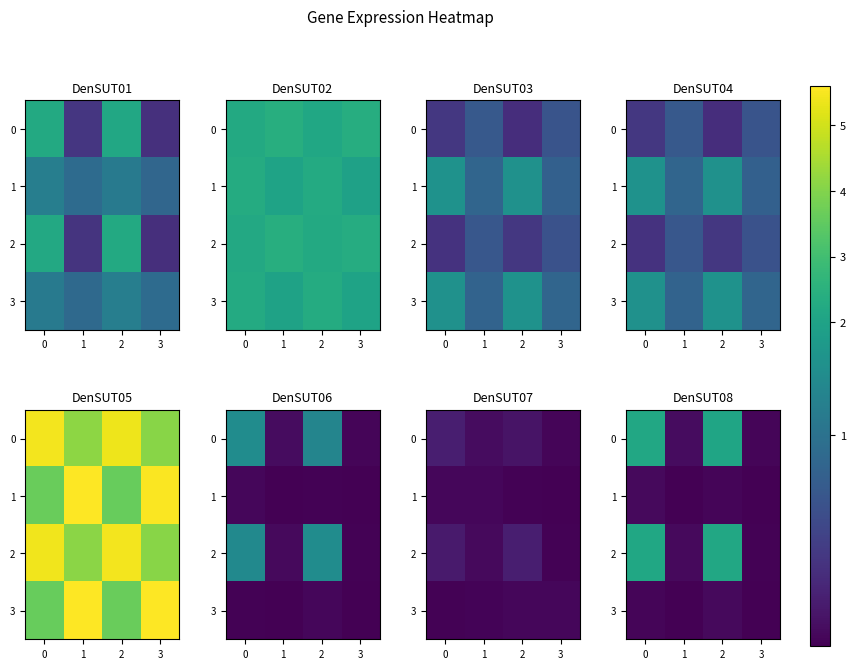

What is the difference between the highest and lowest values at 2?

2.1